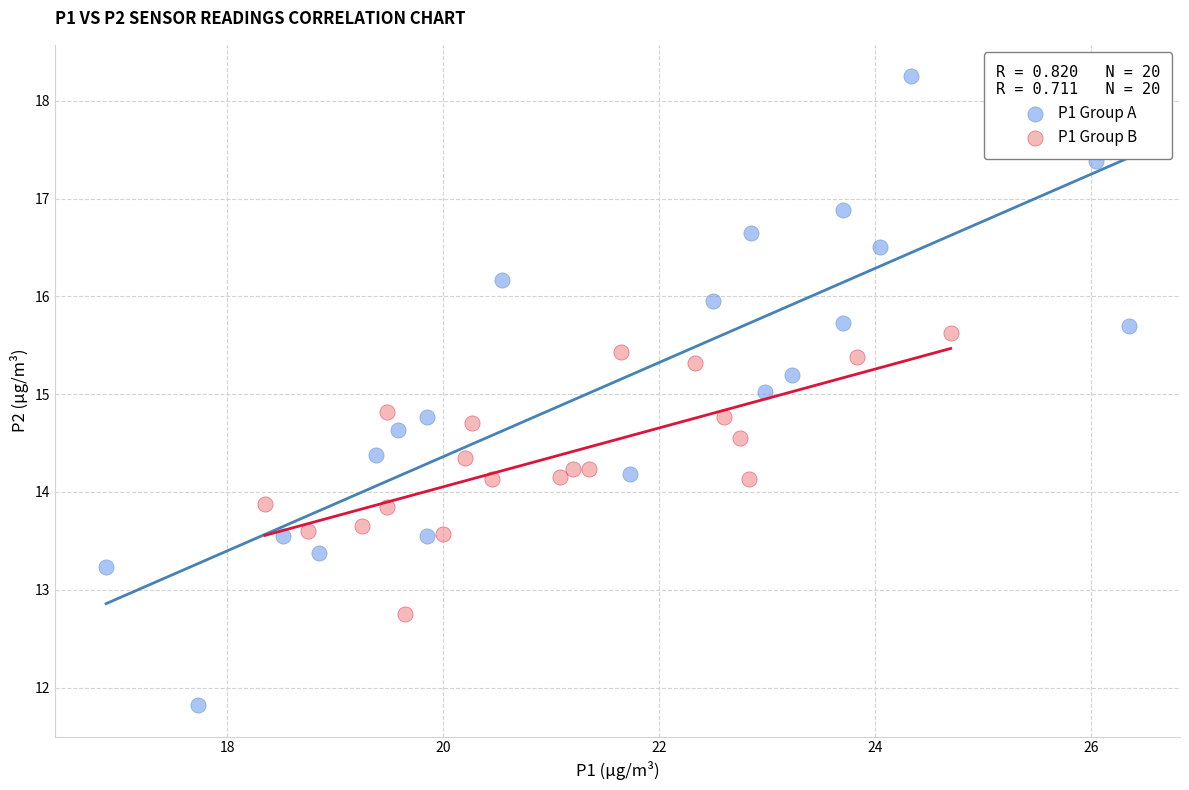

Which series contains the lowest Y value?

P1 Group A